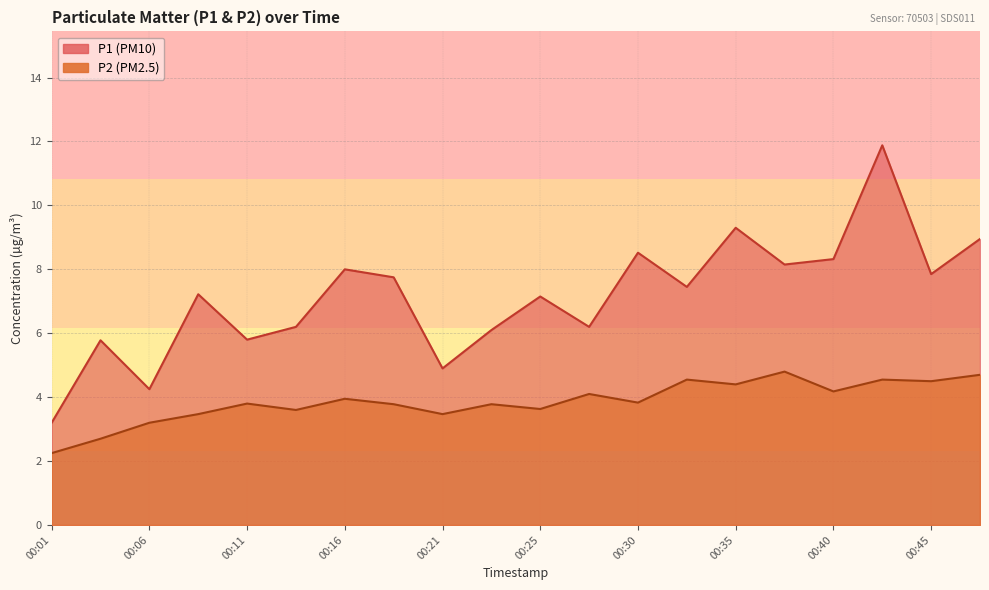

What is the value of the P1 point at the 9th from the left?

4.9